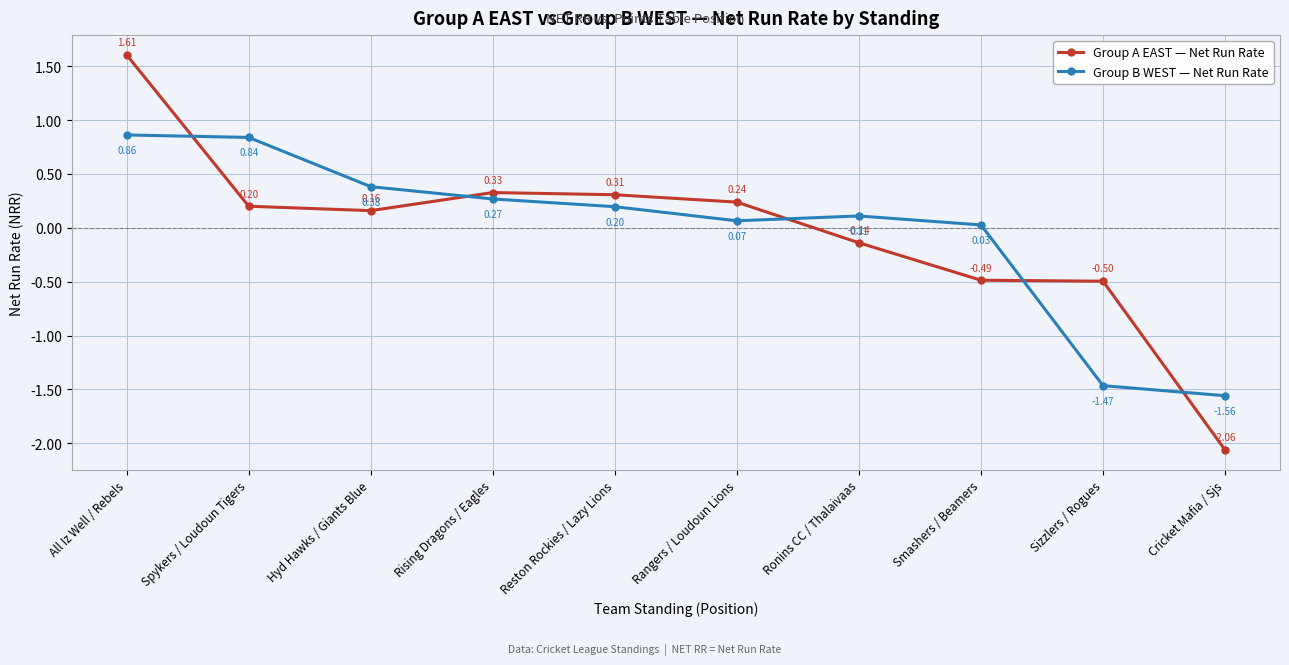

At which label does Group A EAST — Net Run Rate reach its minimum?

Cricket Mafia / Sjs